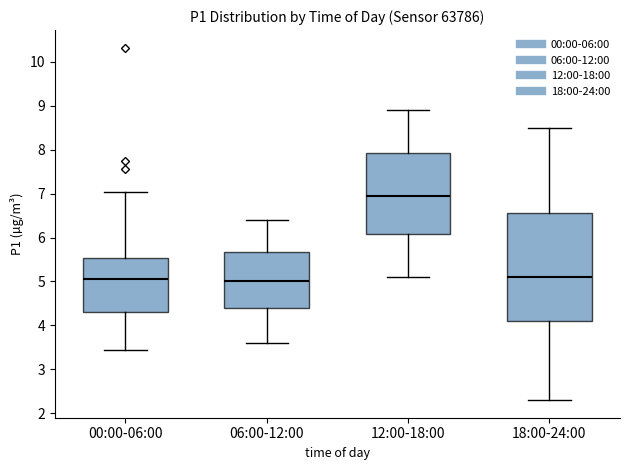

Reading left to right, transcribe this box plot: for each box, give where its median line is, the range the box spans, and where its two whiskers end, as read against the y-axis. The values are not printed on the chart, so give them approximately, as read against the axis.

00:00-06:00: median 5.1, box 4.3 to 5.5, whiskers 3.5 to 7.0
06:00-12:00: median 5.0, box 4.4 to 5.7, whiskers 3.6 to 6.4
12:00-18:00: median 7.0, box 6.1 to 7.9, whiskers 5.1 to 8.9
18:00-24:00: median 5.1, box 4.1 to 6.6, whiskers 2.3 to 8.5